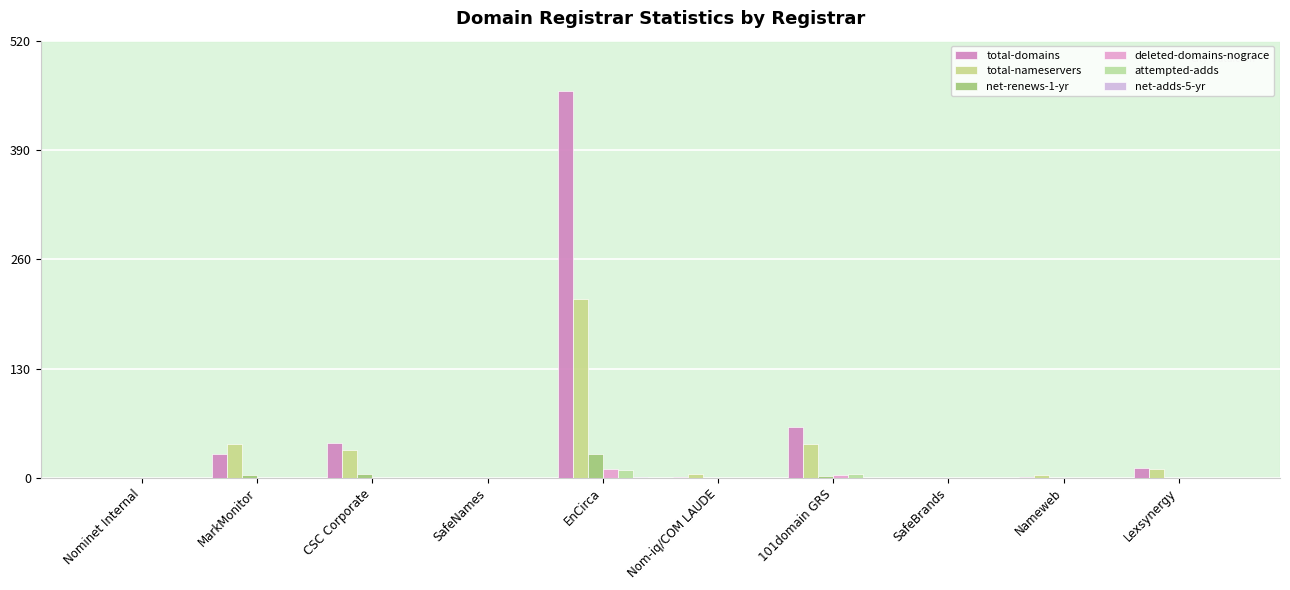

Where is total-domains nearest to the value 230?

101domain GRS